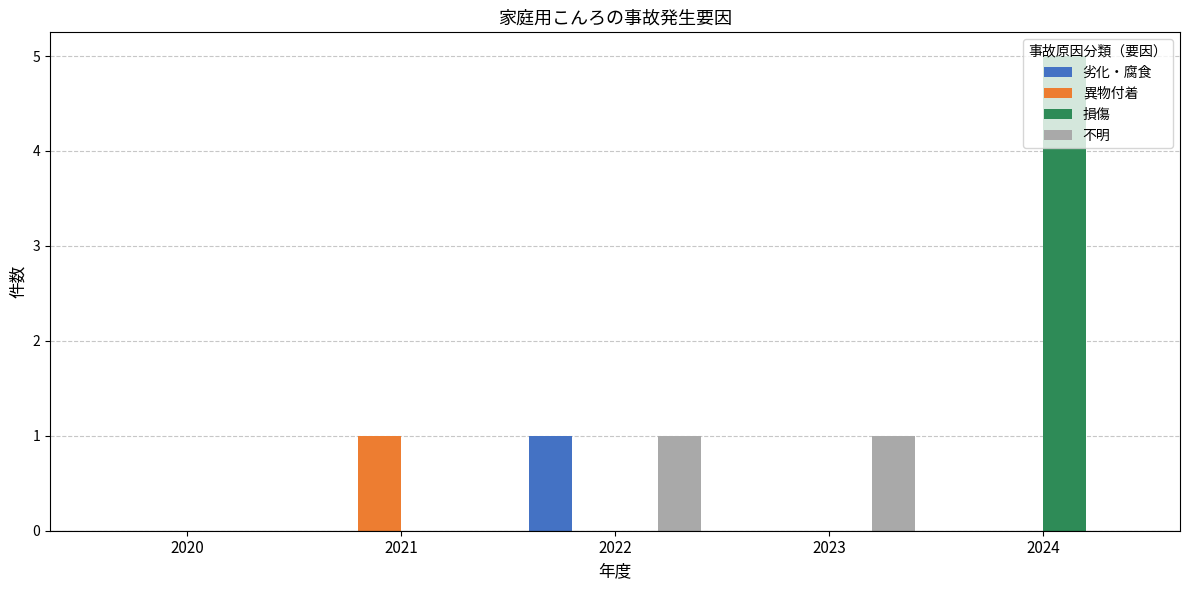

What is the highest value of the 異物付着 series?

1